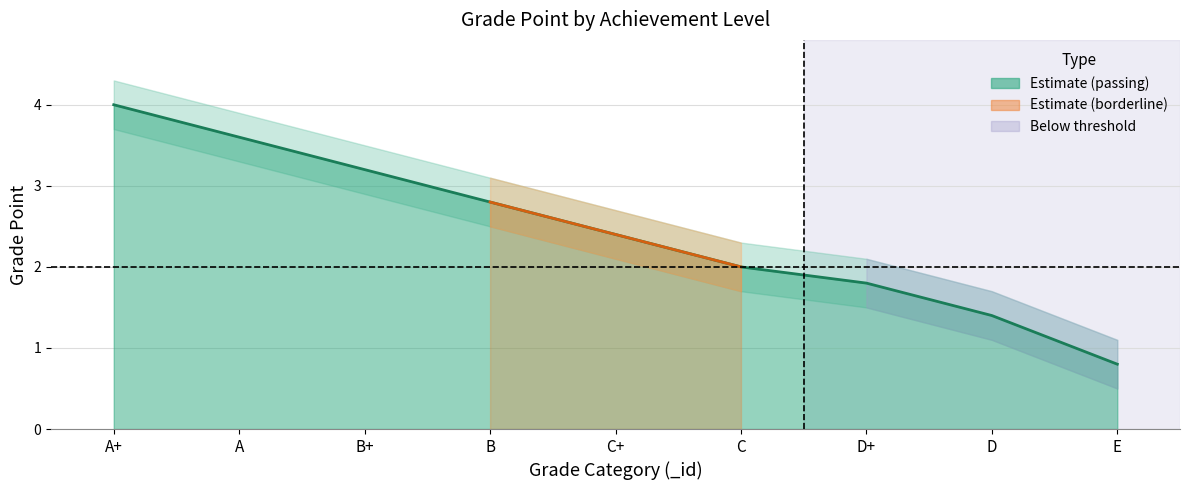

How many data points does each series have?

9